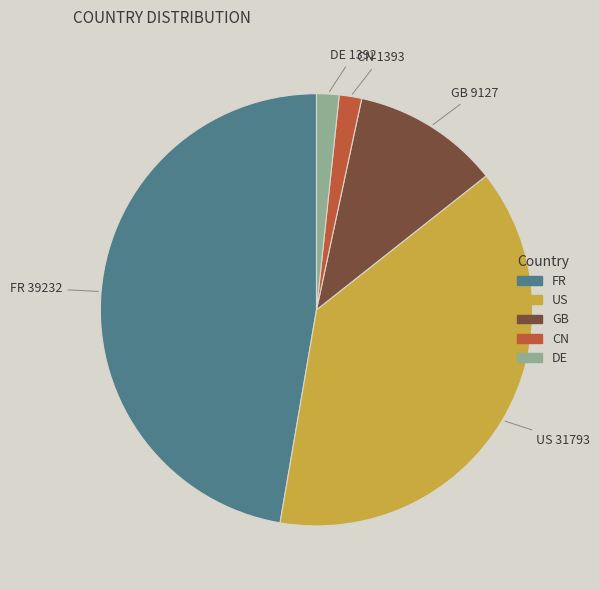

Does GB represent more than half of the total?

No